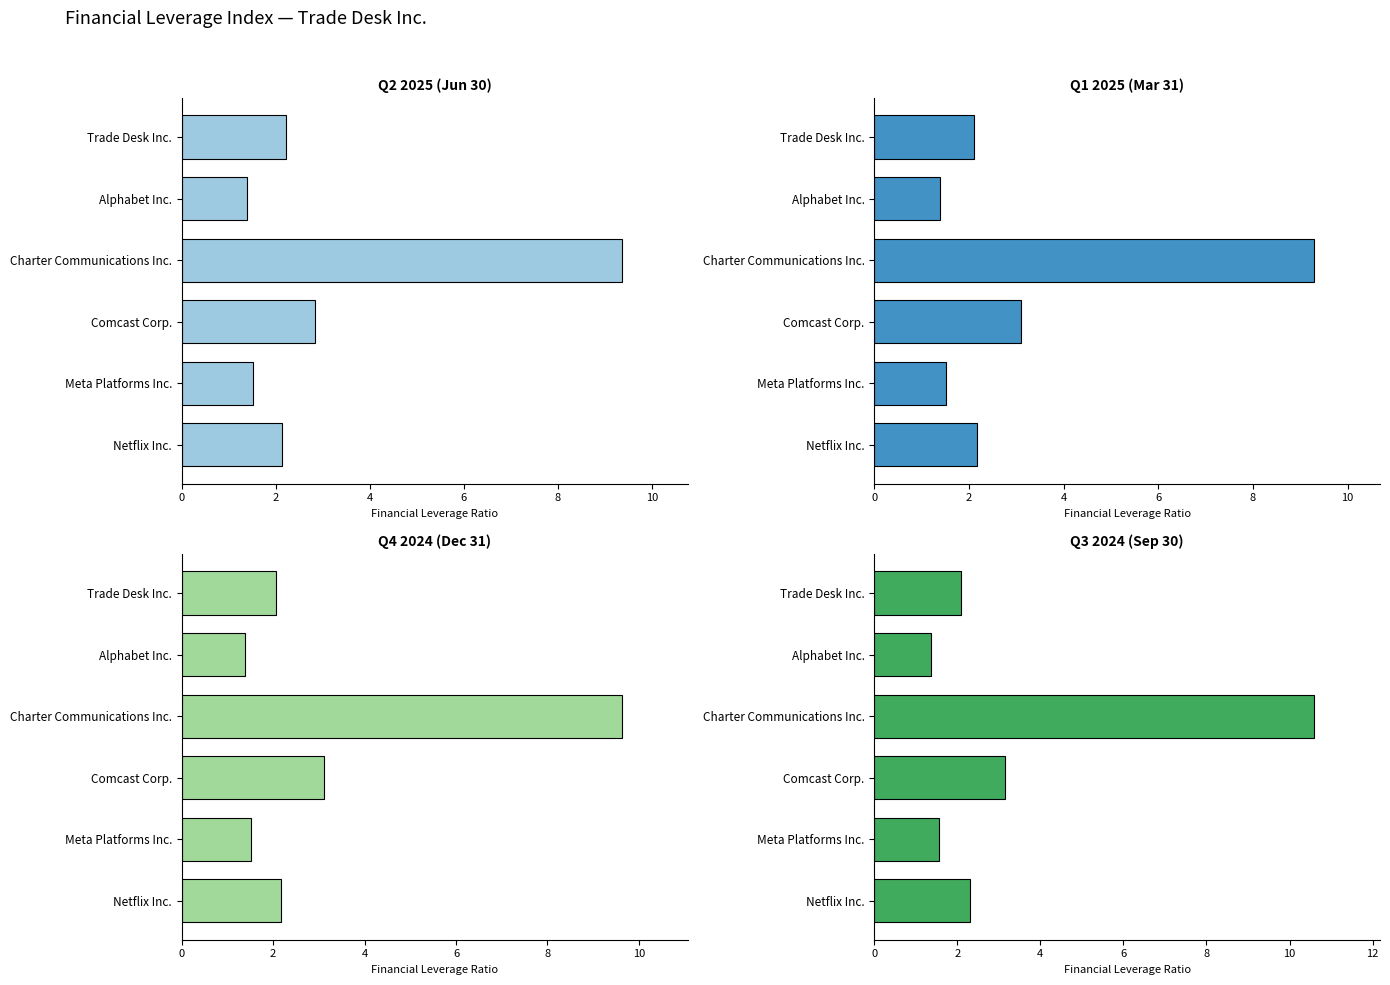

At which category is the sum across all series the highest?

4